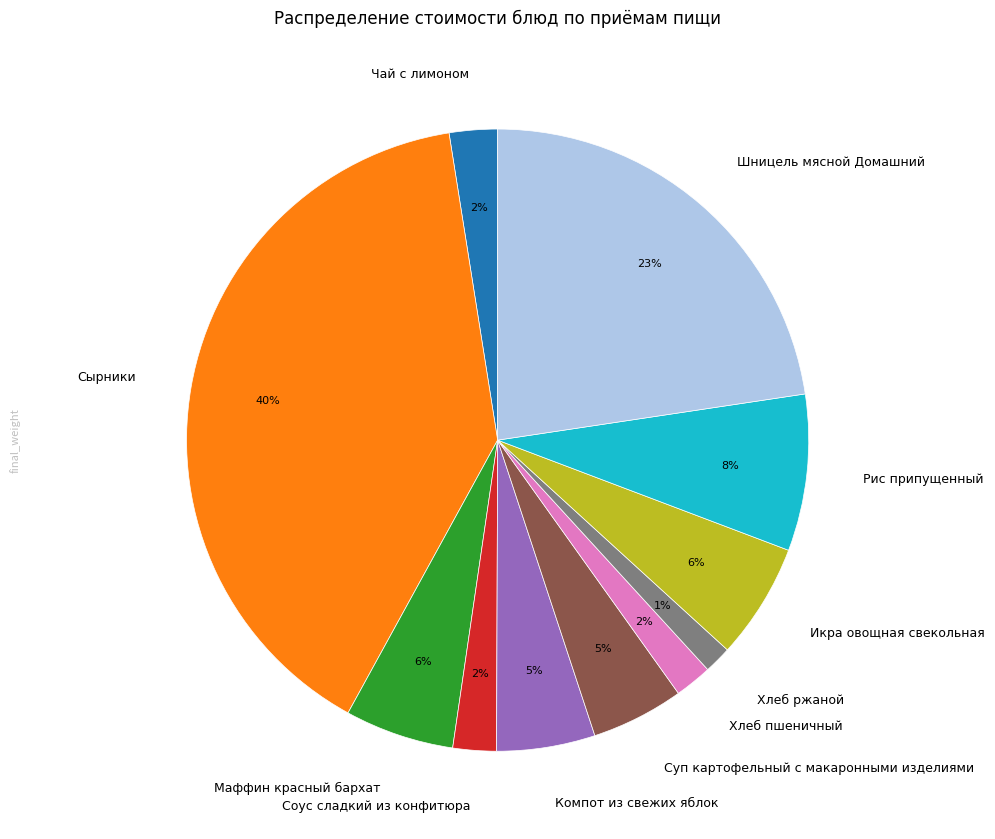

Which slice is the largest?

Сырники